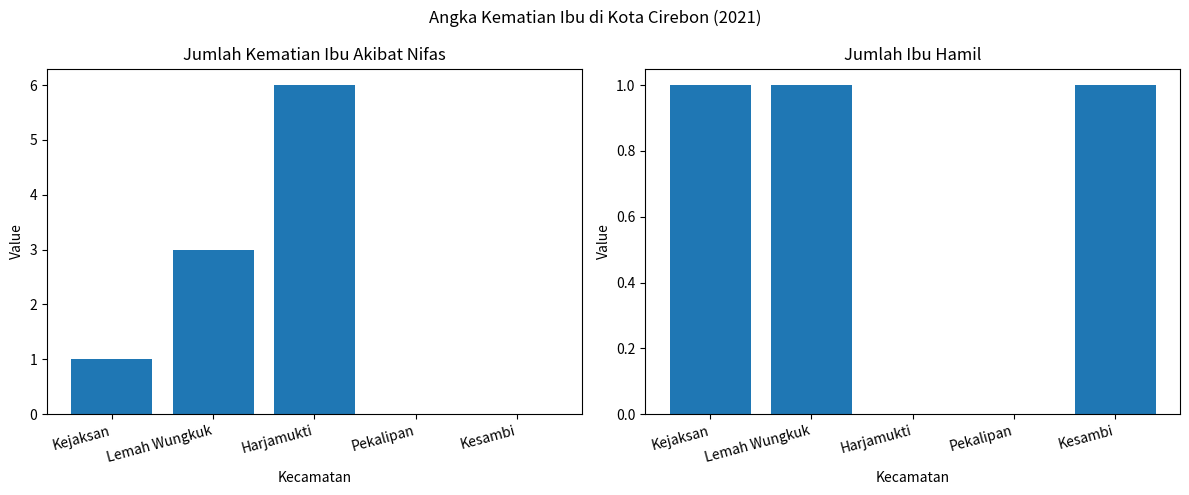

Reading left to right, what are all the values shown in this chart?

Jumlah Kematian Ibu Akibat Nifas: 1	3	6	0	0
Jumlah Ibu Hamil: 1	1	0	0	1